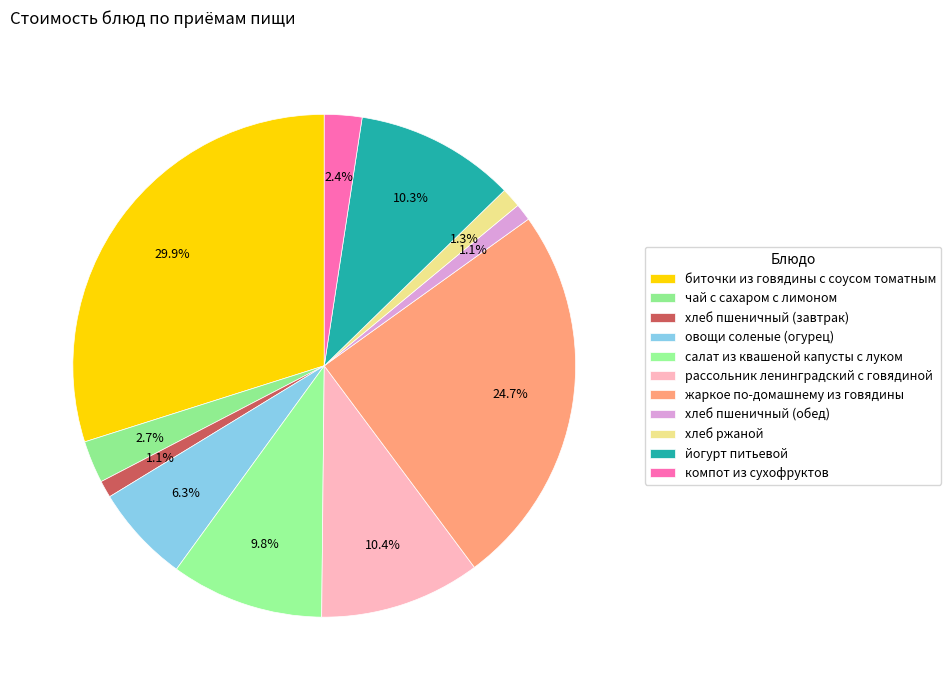

How many segments does this pie chart have?

11